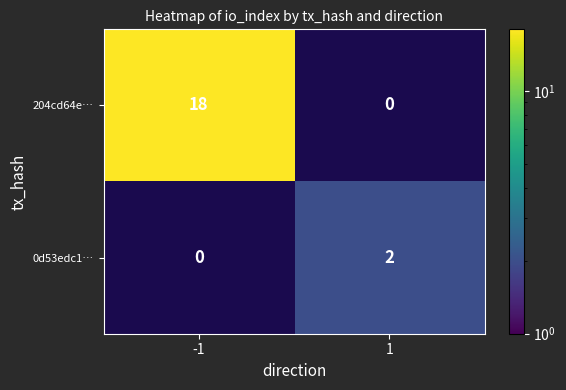

Is it true that 0d53edc1… equals 1 at 1?

False